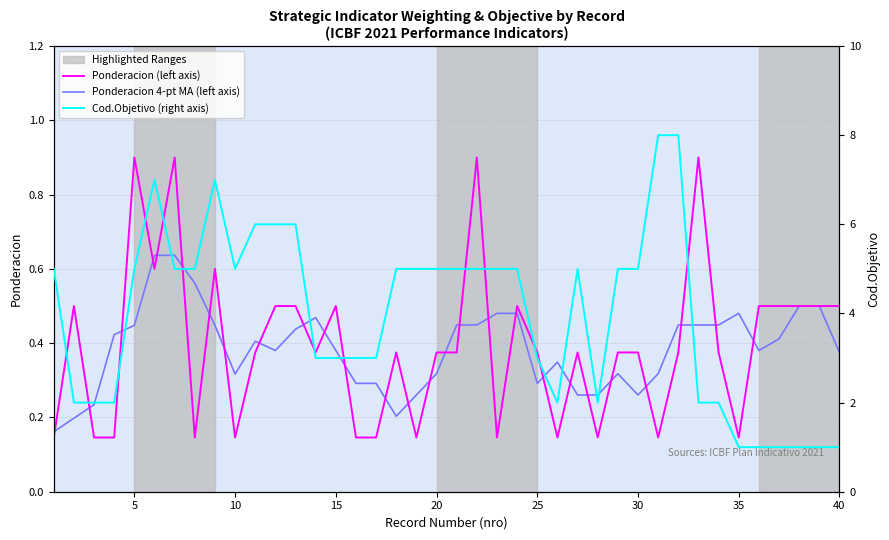

List the series in order of their peak value, lowest first.

Ponderacion 4-pt MA (left axis), Ponderacion (left axis), Cod.Objetivo (right axis)